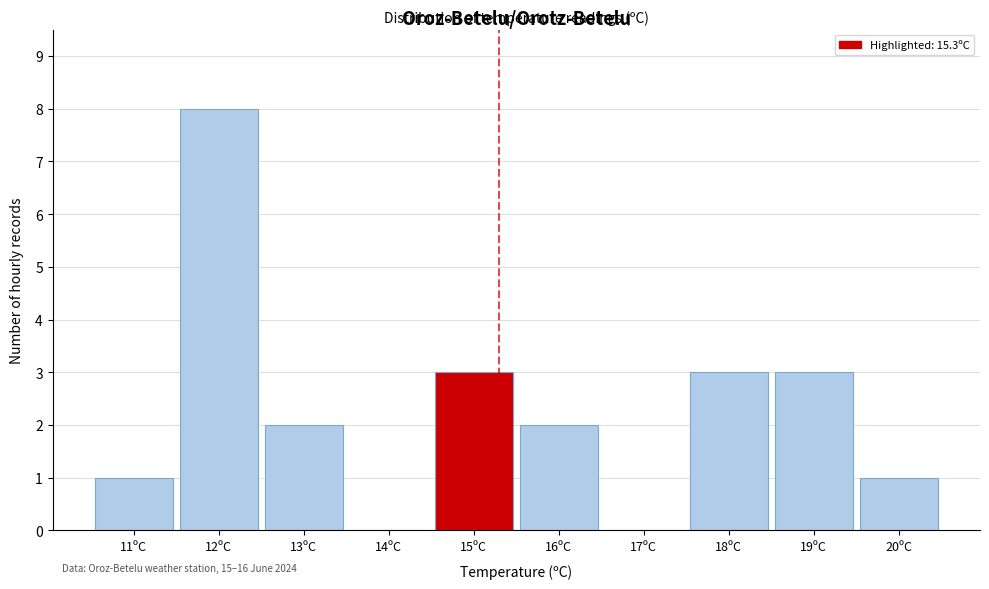

Over which range of the x-axis is the bar tallest?

11.5 to 12.5